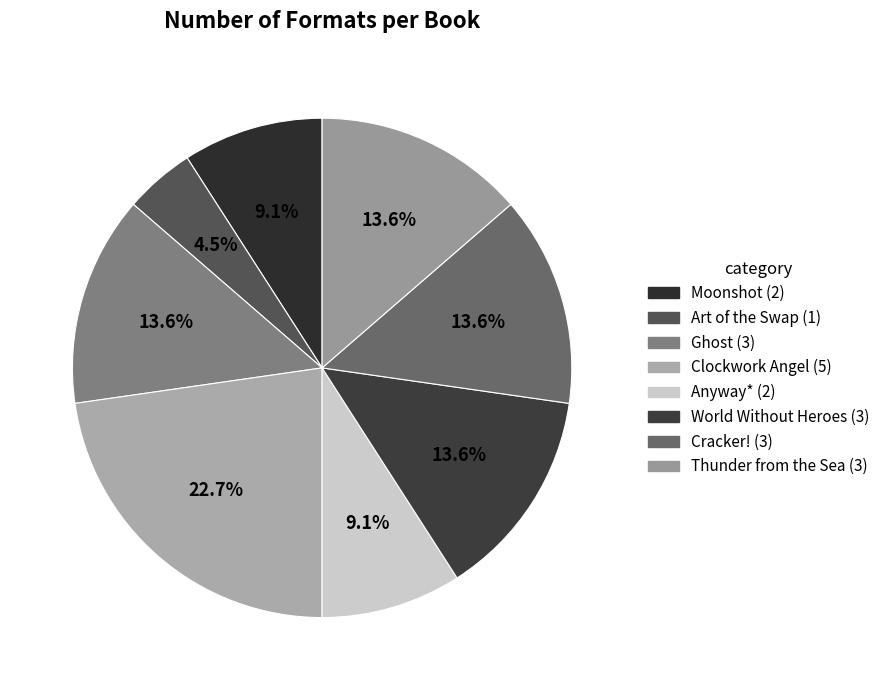

Count the number of slices in the pie.

8